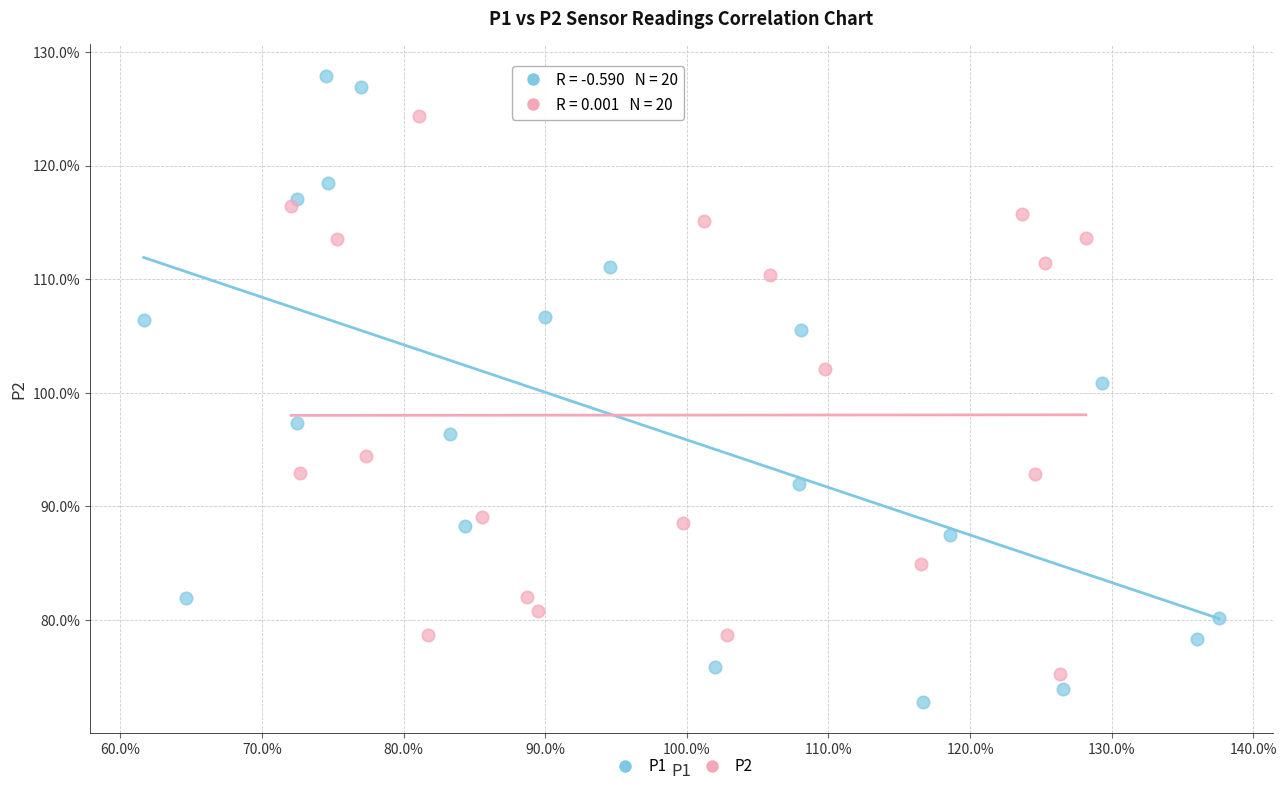

Which series contains the lowest Y value?

P1